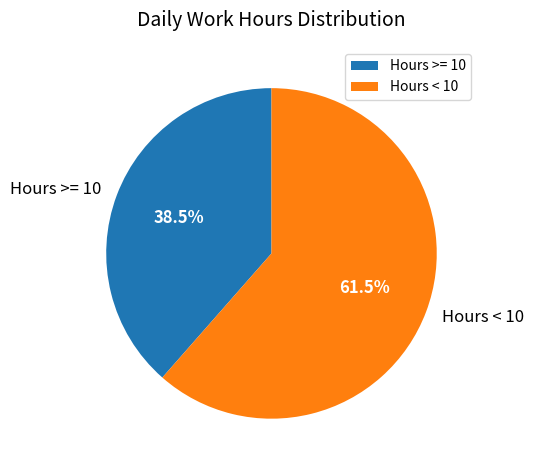

Approximately how many times larger is the value at Hours >= 10 compared to Hours < 10?

0.6